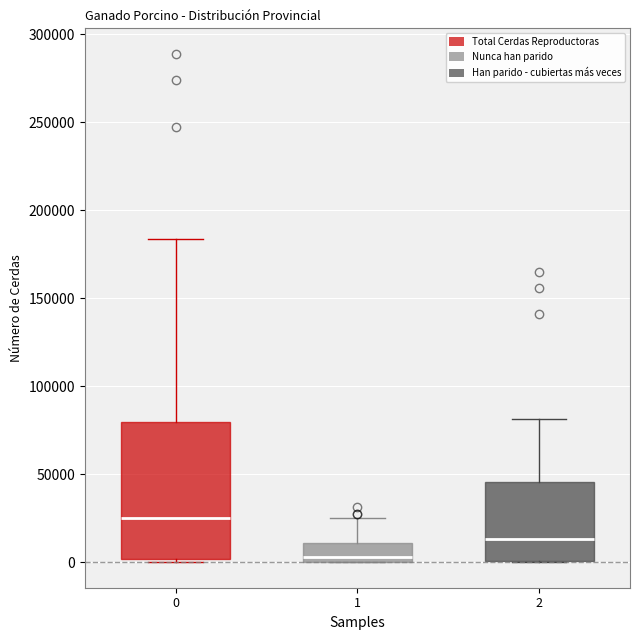

Reading left to right, transcribe this box plot: for each box, give where its median line is, the range the box spans, and where its two whiskers end, as read against the y-axis. The values are not printed on the chart, so give them approximately, as read against the axis.

0: median 25000, box 0 to 80000, whiskers 0 (just below the box's lower edge) to 185000
1: median 5000, box 0 to 10000, whiskers 0 to 25000
2: median 15000, box 0 to 45000, whiskers 0 to 80000